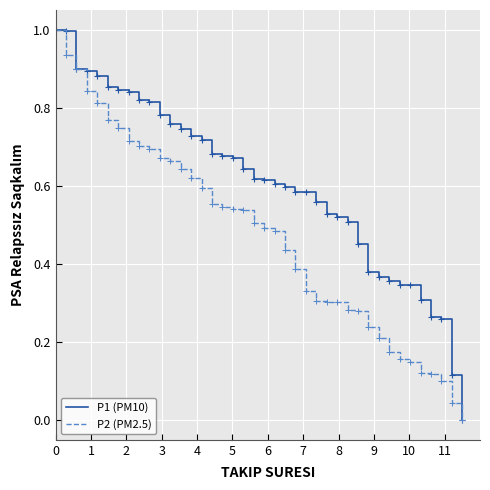

What is the maximum value shown in the chart?

1.0